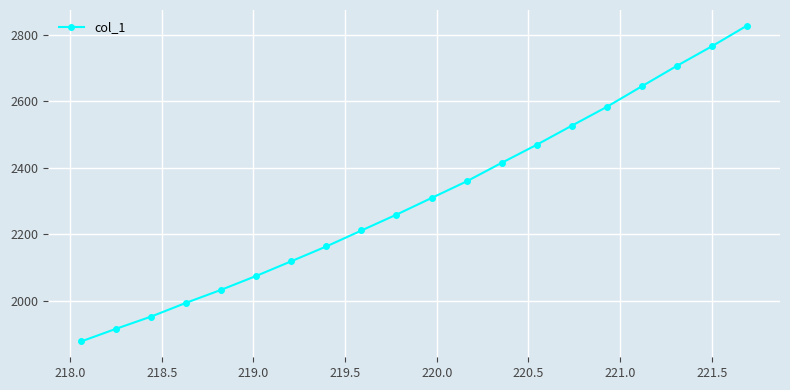

What is the value of the 19th point from the left?

2764.8